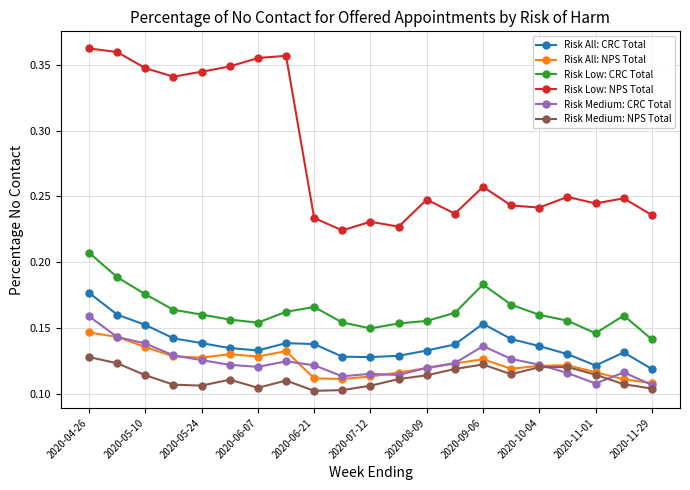

Which series has the largest total across all categories?

Risk Low: NPS Total